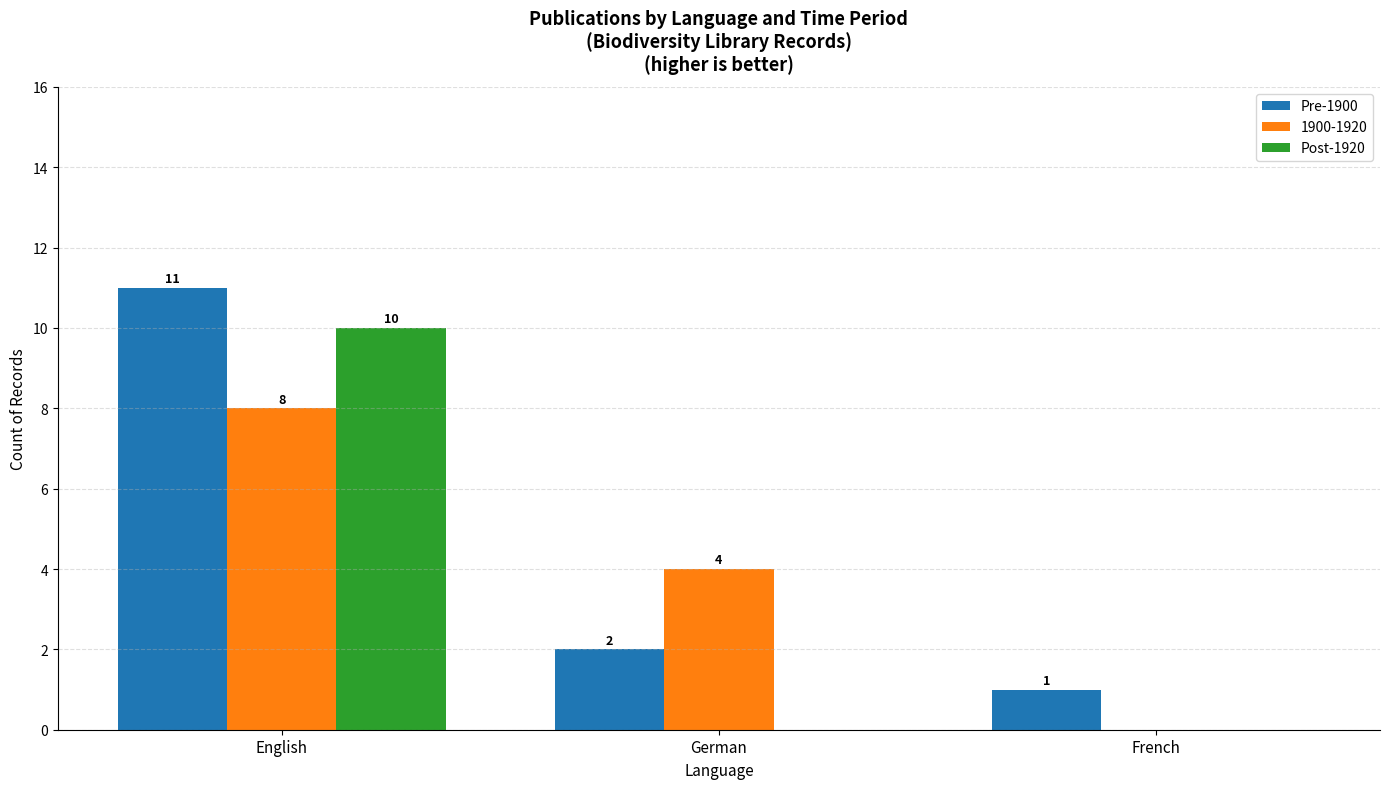

What is the sum of all Post-1920 values?

10